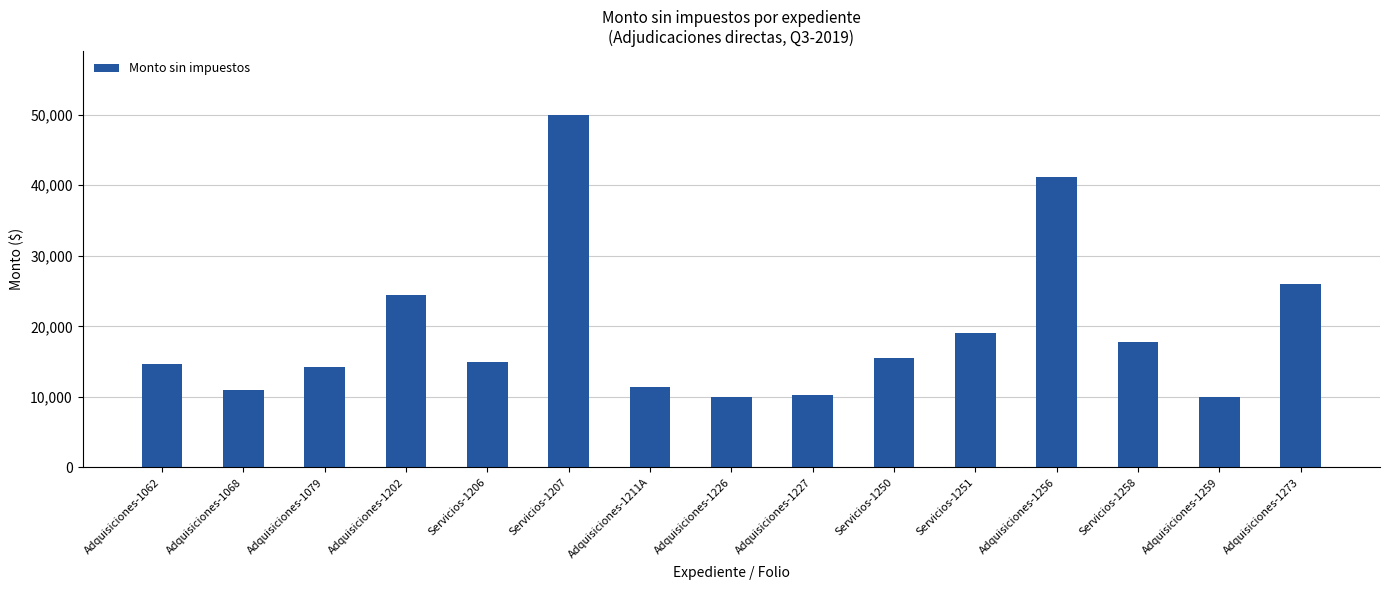

The value at Adquisiciones-1259 is 15685.8. True or false?

False